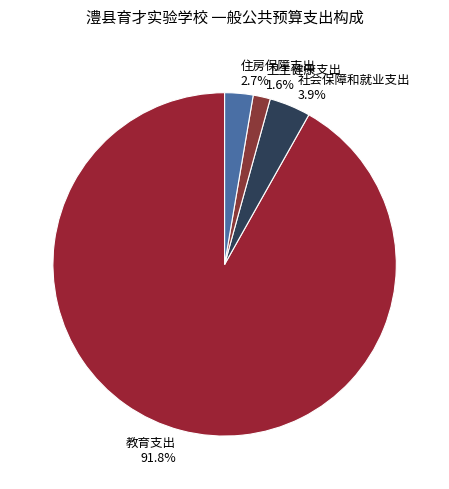

How many slices are in this pie chart?

4